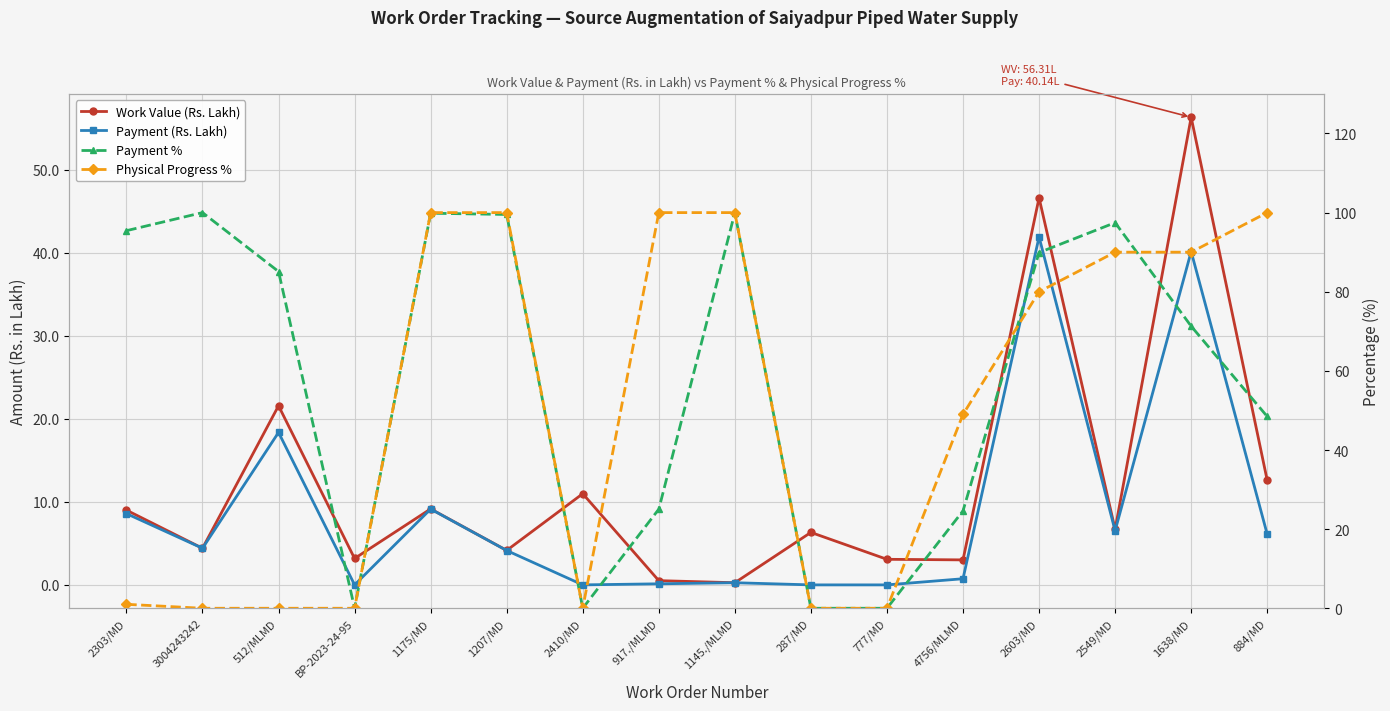

Is this an area chart (filled region under the line)?

No